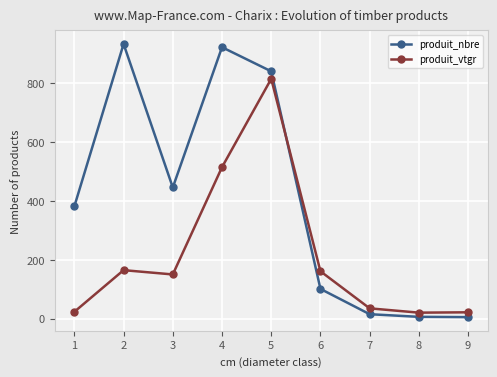

What is the approximate value of produit_nbre at 9?

5.0